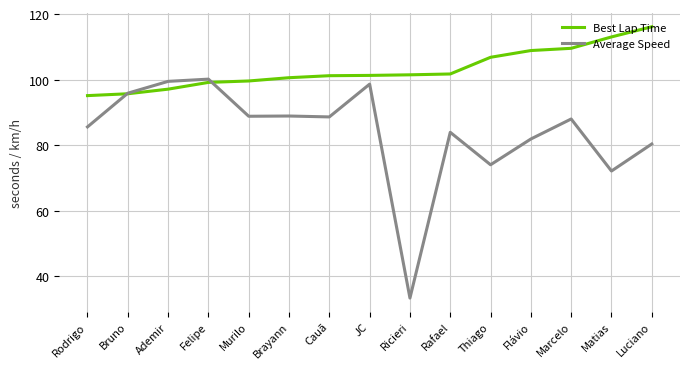

At Thiago, list the series in order from smallest to largest.

Average Speed, Best Lap Time